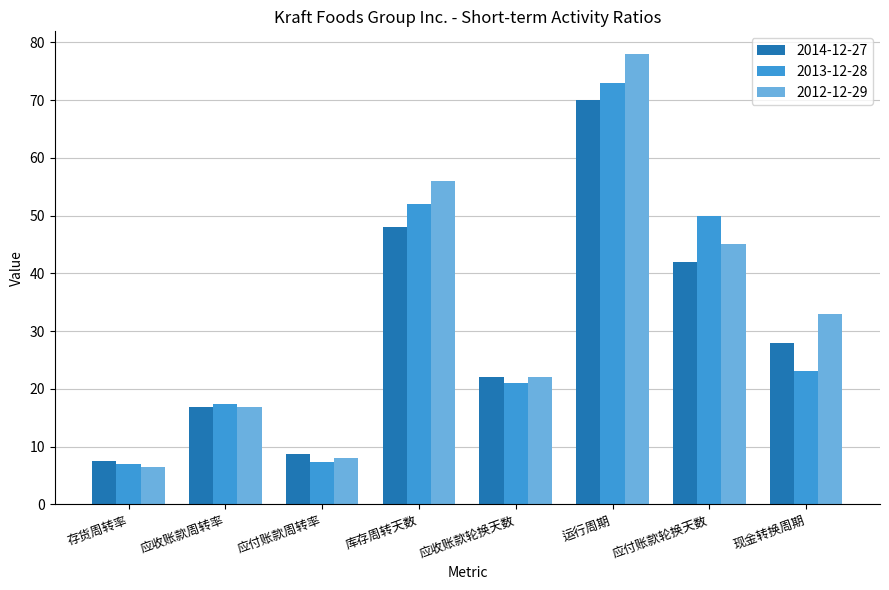

What is the lowest value of the 2012-12-29 series?

6.5